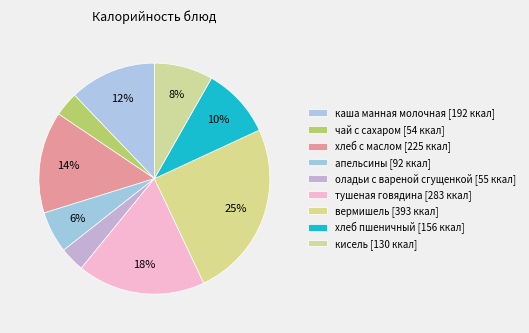

Is it true that чай с сахаром is 12% of the pie?

False